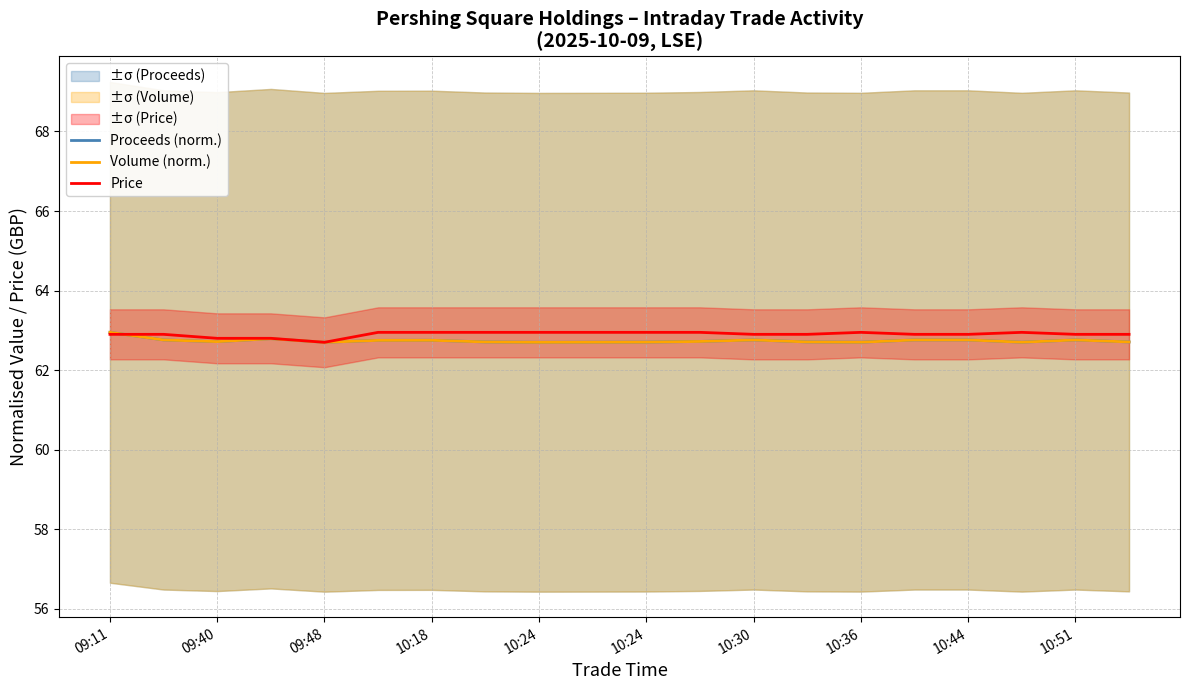

How many lines are shown in the chart?

3